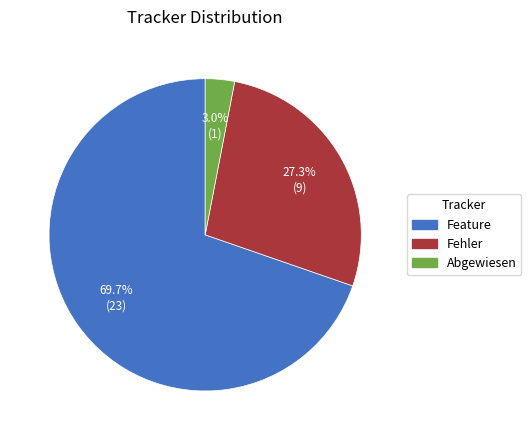

Does any single category account for the majority?

Yes